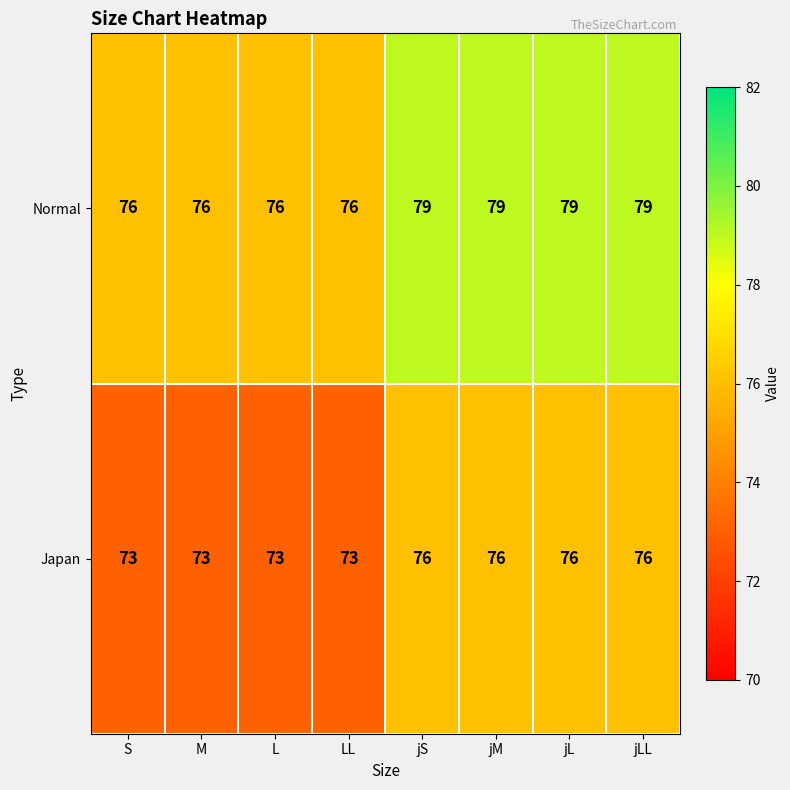

How many series are shown in this chart?

2